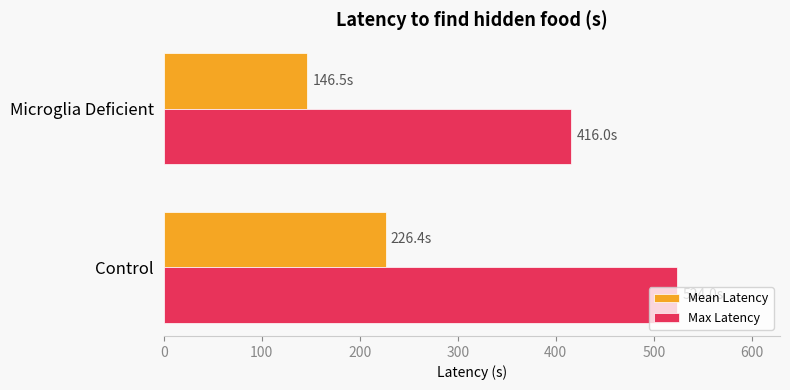

What is the minimum value for Max Latency?

416.0